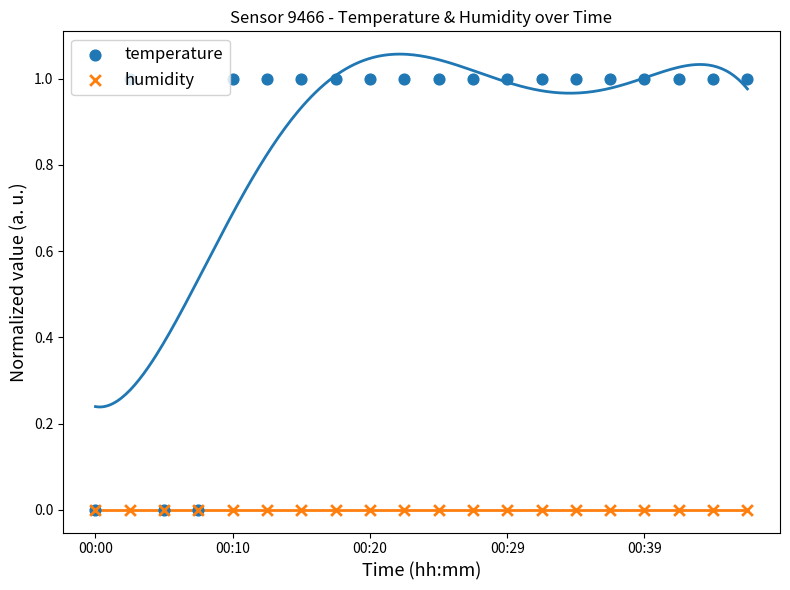

What is the total value across all series at 9?

1